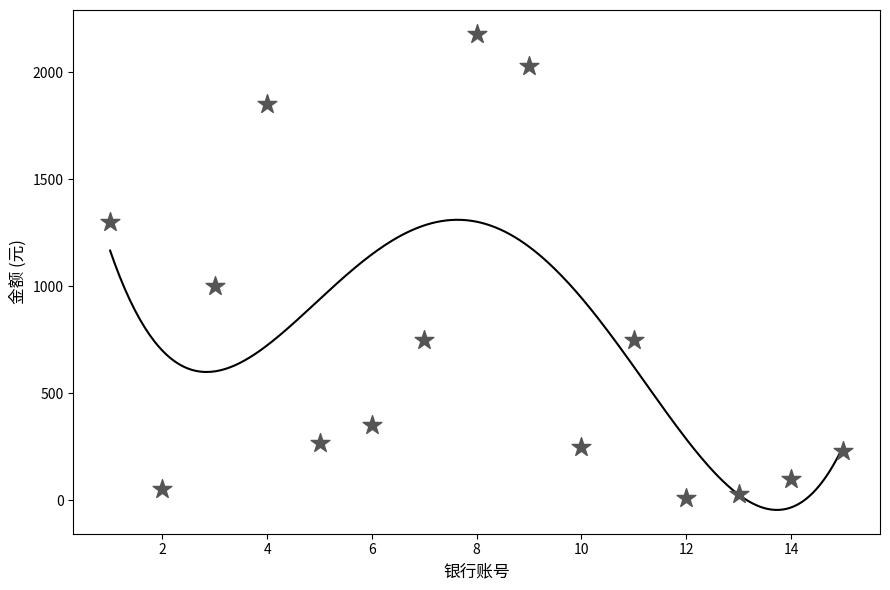

What is the range of X values (max minus min)?

14